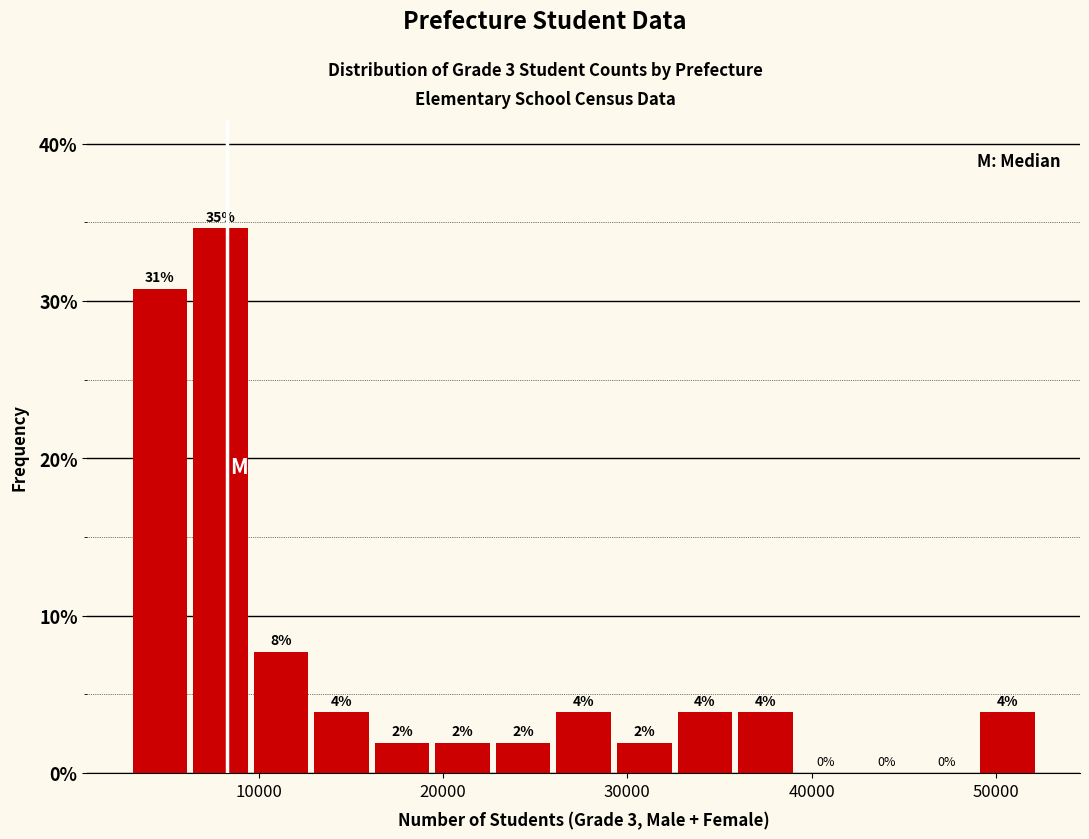

Around what value on the x-axis is the tallest bar? Give the approximate position of its centre, as read against the axis.

8000